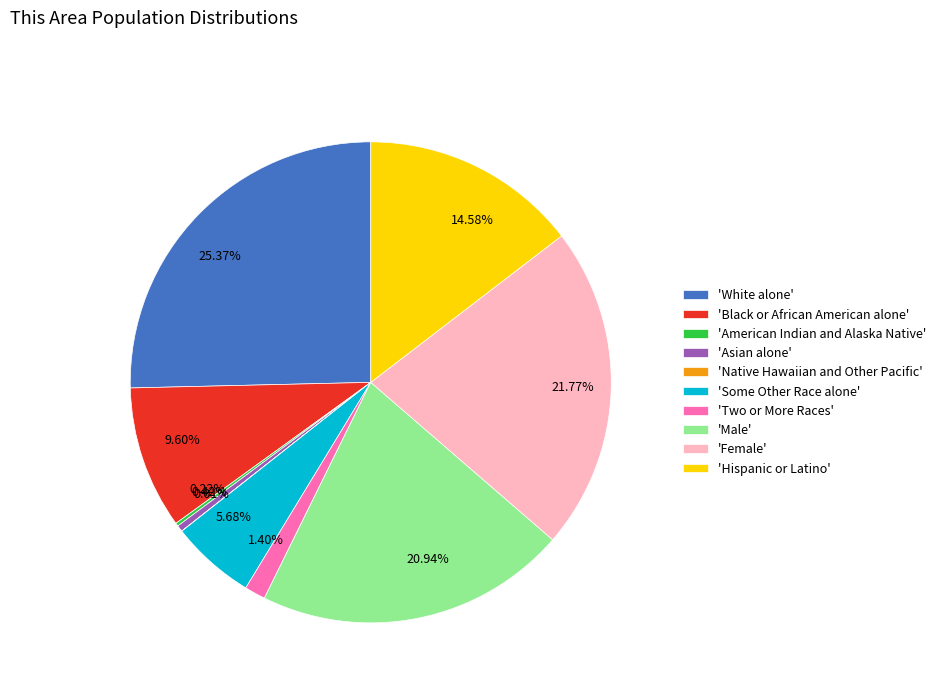

Which has a higher value, 1.40% or 0.42%?

1.40%